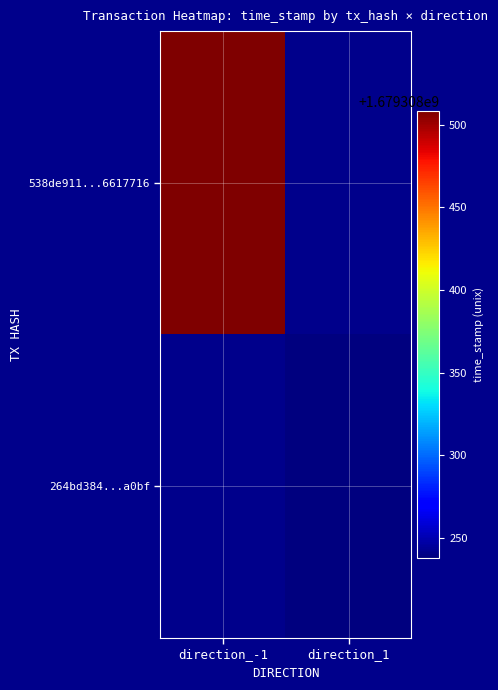

Which series changed the most between direction_-1 and direction_1?

538de911f98a987827249f9ea65fa71a6617716